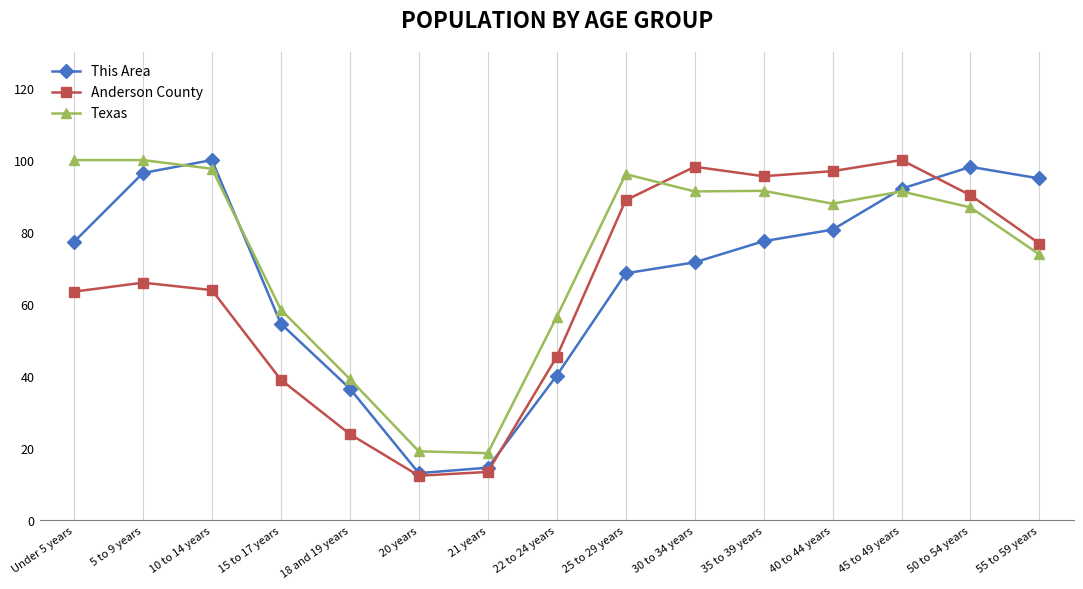

What is the difference between the second highest and minimum values in the This Area series?

85.0